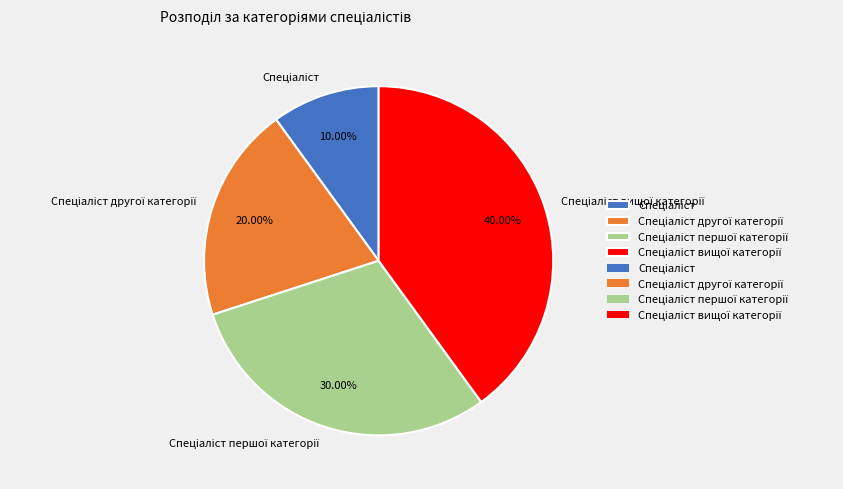

Does any single category account for the majority?

No